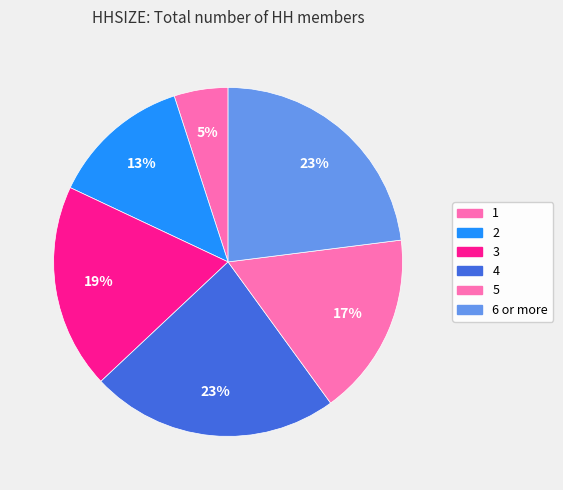

Which category has the smallest portion of the pie?

1